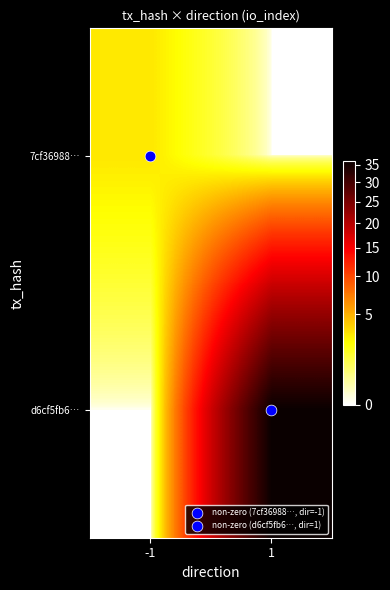

What is the difference between the highest and lowest values at -1?

3